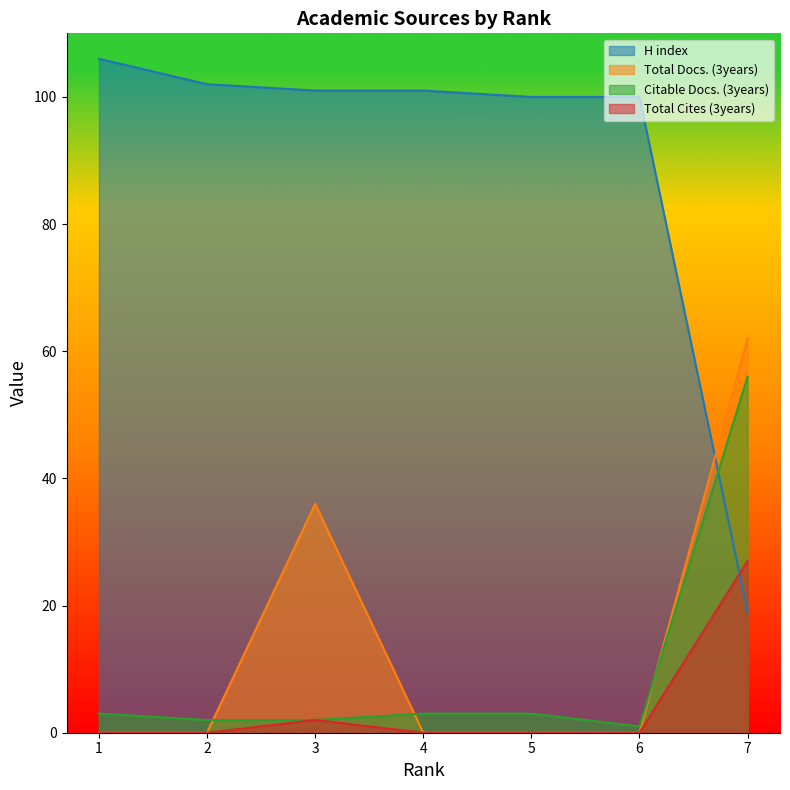

What is the value of the Citable Docs. (3years) point at the 2nd from the left?

2